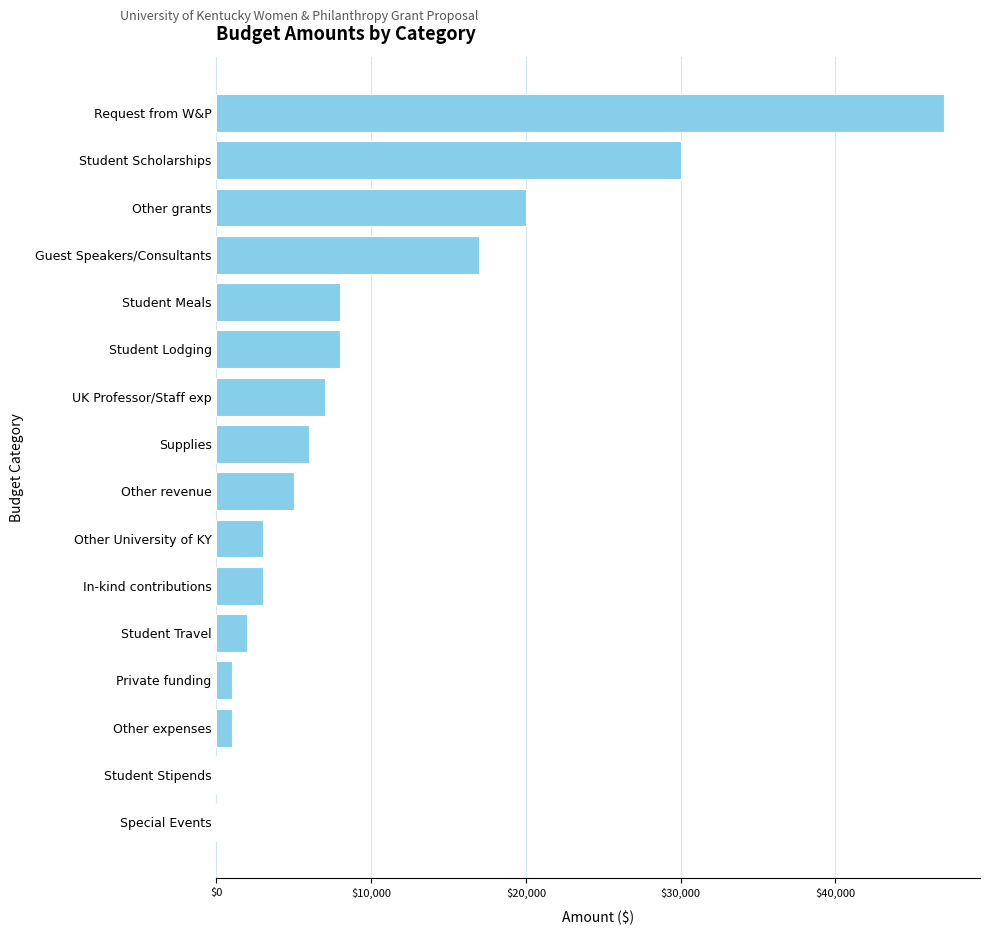

Where is the data nearest to the value 23500?

Other grants